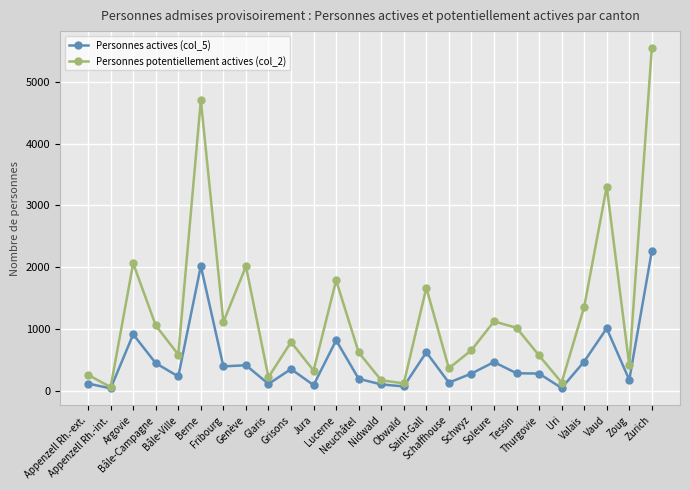

True or false: Personnes actives (col_5) has a value of 1203 at Lucerne.

False